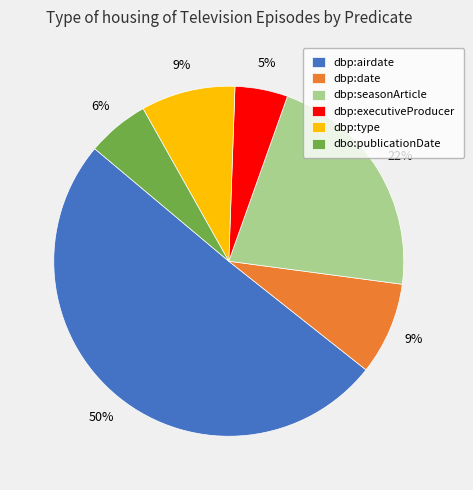

What percentage is the dbp:seasonArticle slice, to the nearest percent?

22%